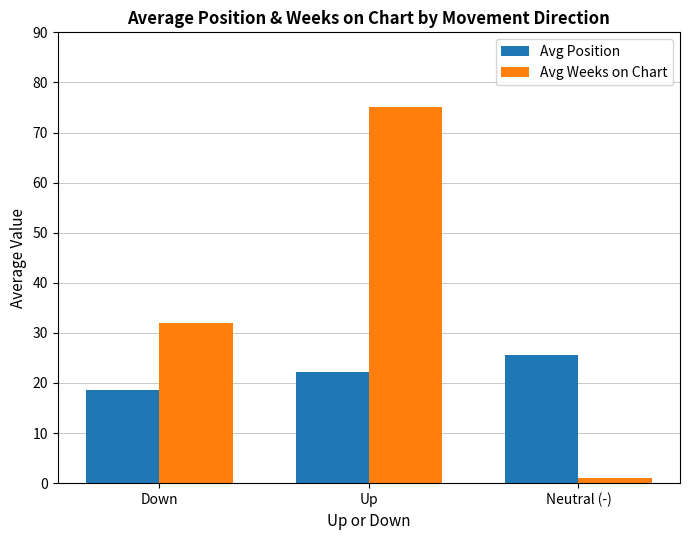

The Avg Position series shows 22.2 at Up. True or false?

True